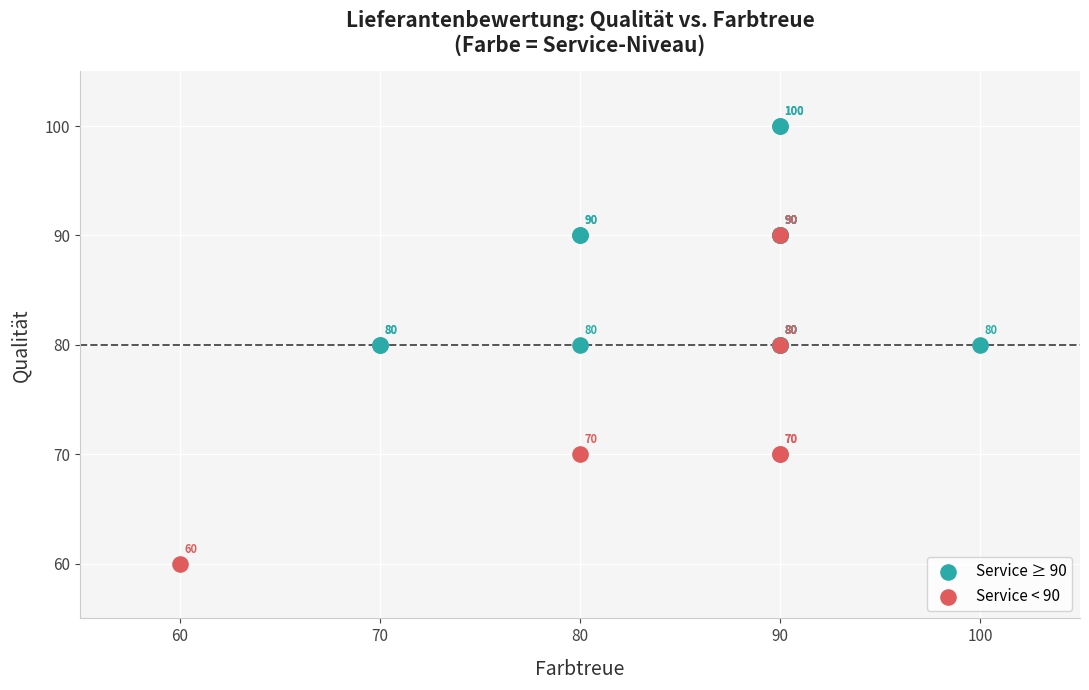

Which series contains the lowest Y value?

Service < 90